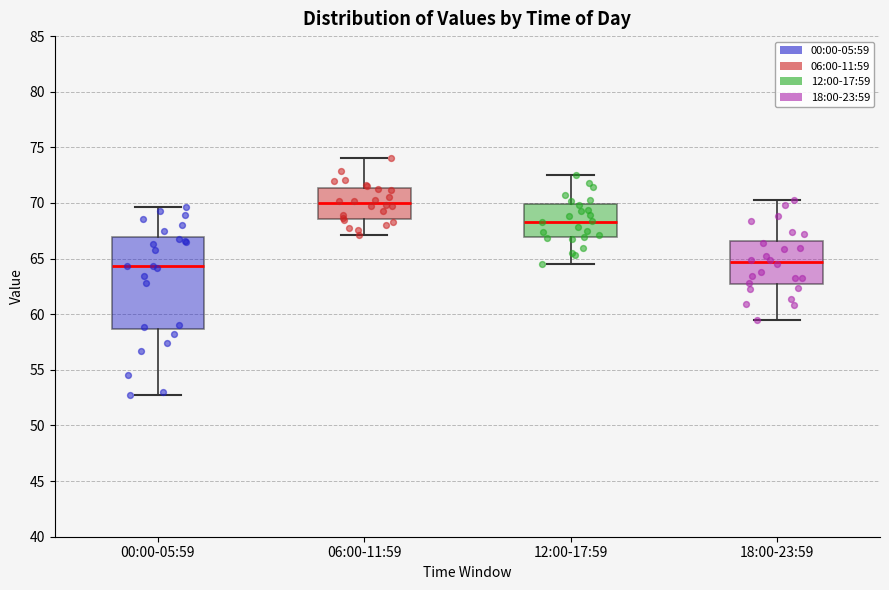

Reading left to right, read every box against the y-axis: the position of its median line, the range the box covers, and the ends of its whiskers. The values are not printed on the chart, so give them approximately, as read against the axis.

00:00-05:59: median 64.5, box 58.5 to 67.0, whiskers 52.5 to 69.5
06:00-11:59: median 70.0, box 68.5 to 71.5, whiskers 67.0 to 74.0
12:00-17:59: median 68.5, box 67.0 to 70.0, whiskers 64.5 to 72.5
18:00-23:59: median 64.5, box 62.5 to 66.5, whiskers 59.5 to 70.5